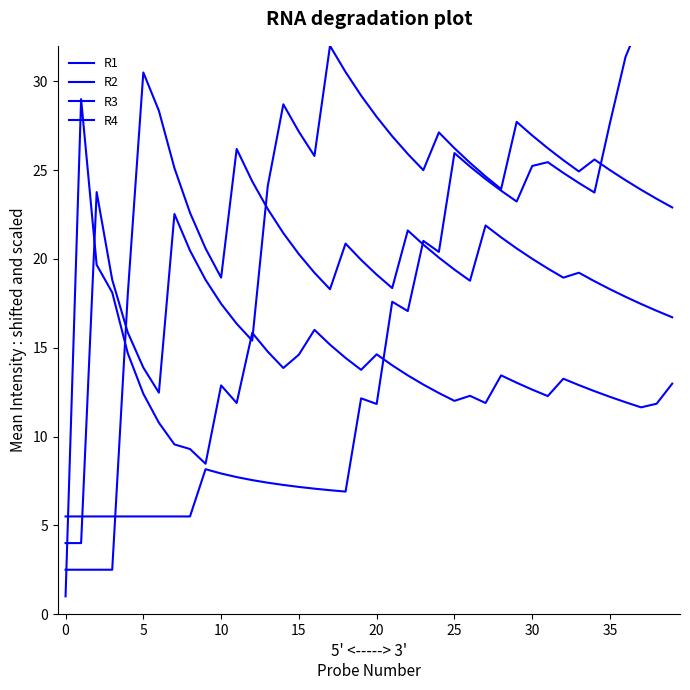

How many values in the R1 series exceed 12?

30